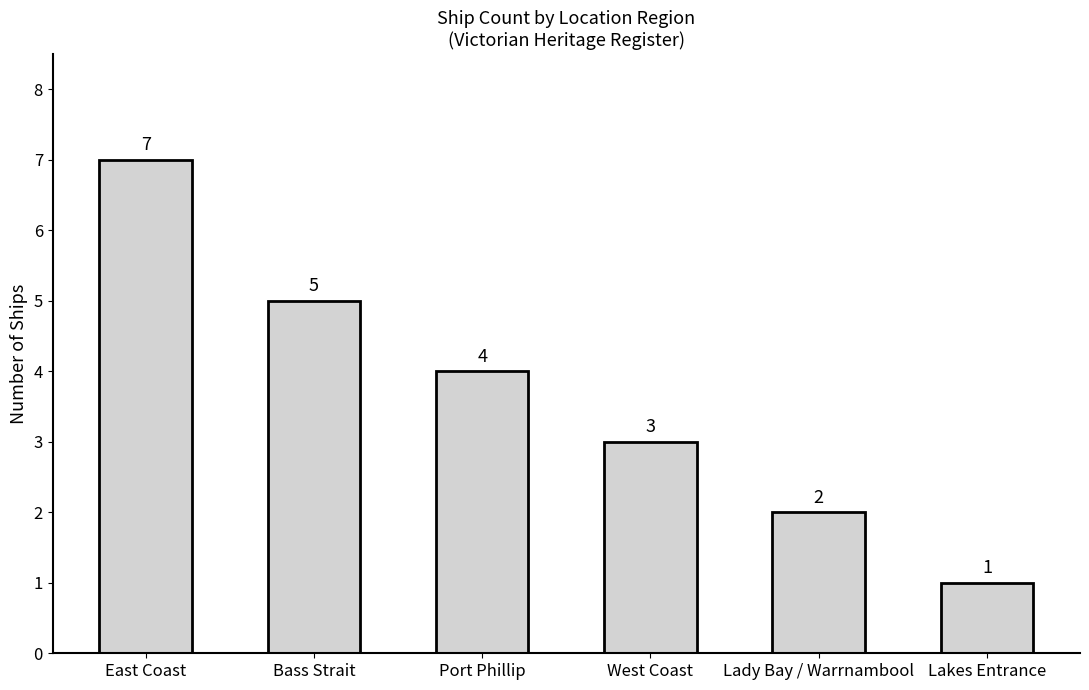

What is the label of the 5th bar from the left?

Lady Bay / Warrnambool